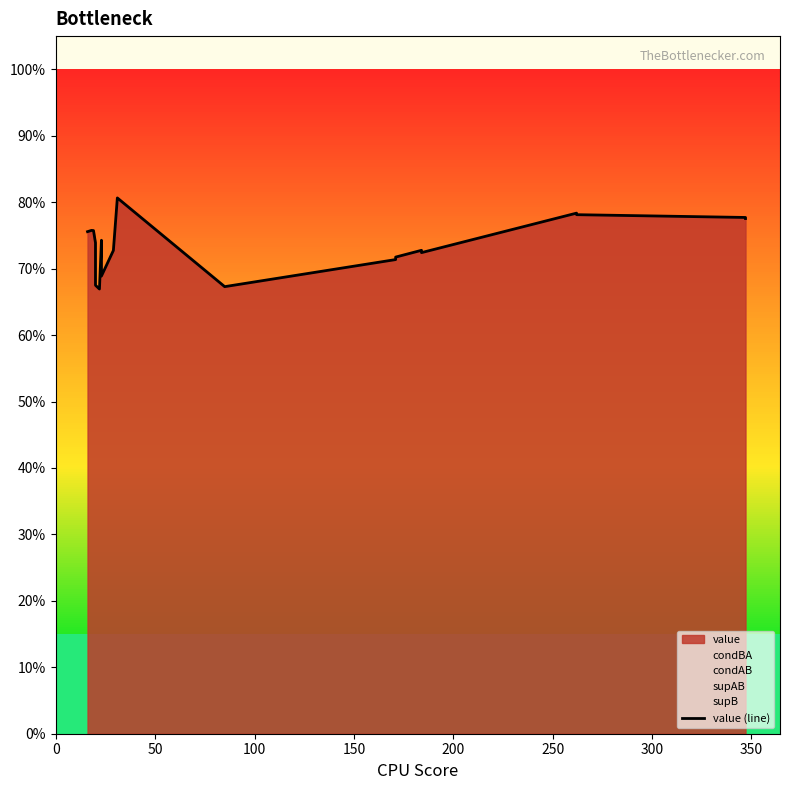

What is the average value?

0.7